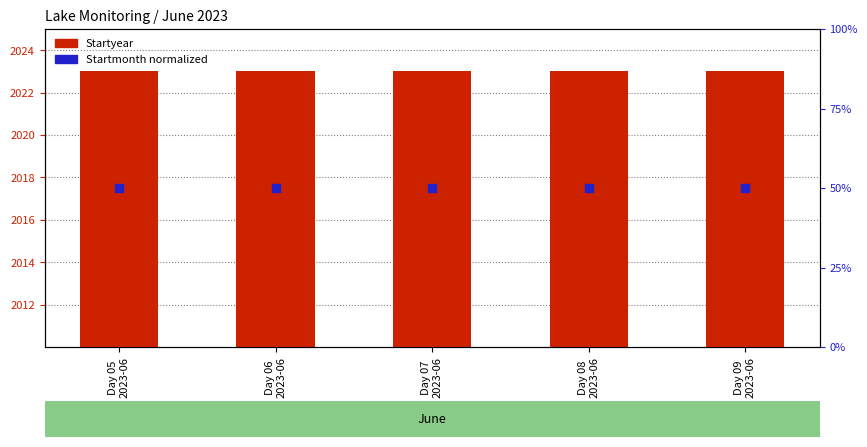

Which series has the largest Y range (max minus min)?

Startyear